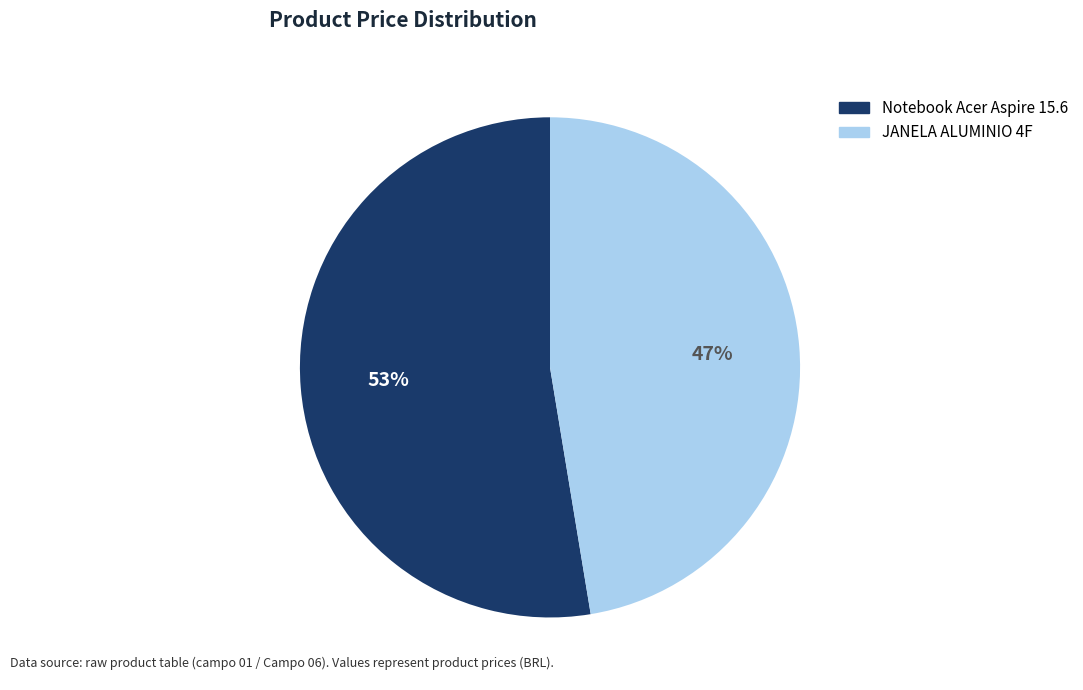

Count the number of slices in the pie.

2